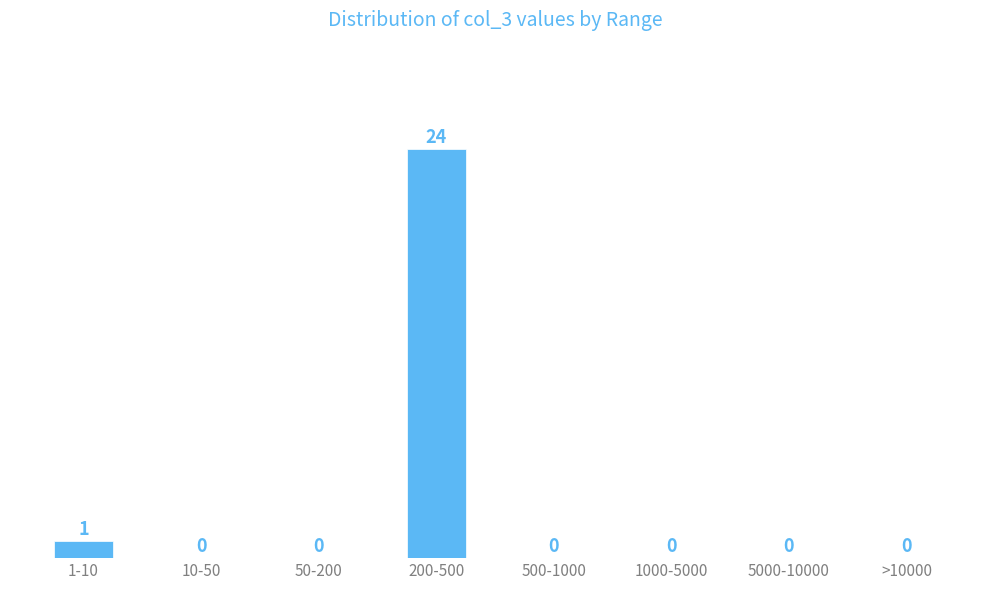

Reading left to right, what are all the values shown in this chart?

1-10=1	10-50=0	50-200=0	200-500=24	500-1000=0	1000-5000=0	5000-10000=0	>10000=0